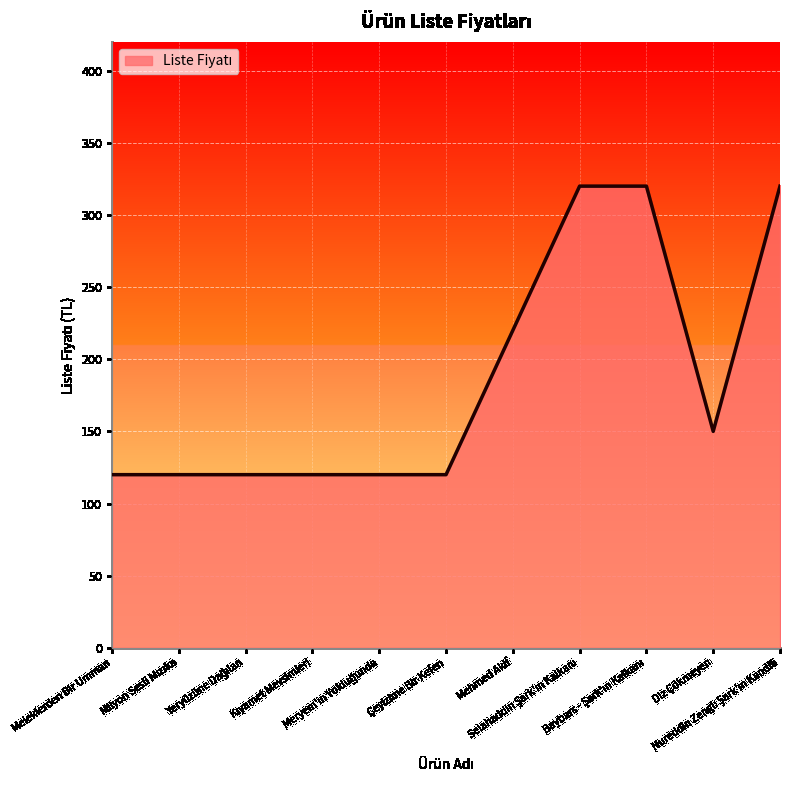

What is the minimum value shown in the chart?

120